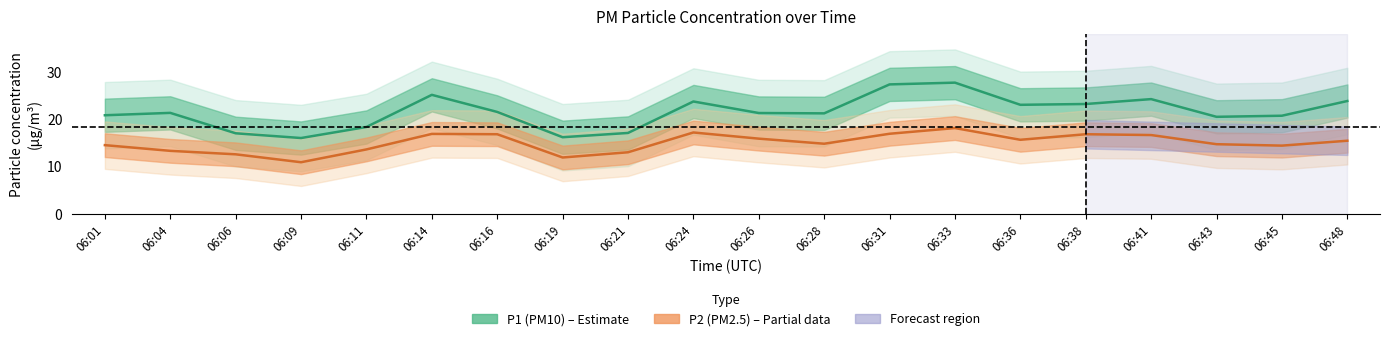

True or false: P1 (PM10) has more than 1 interior local peaks.

True